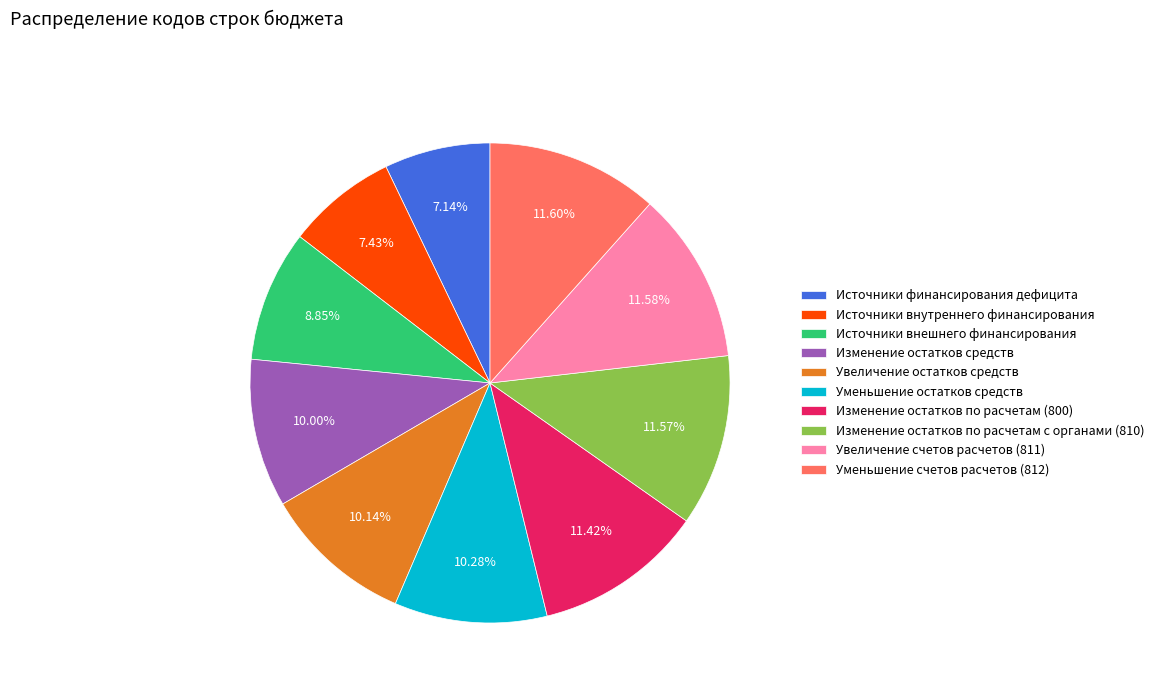

Between Изменение остатков по расчетам (800) and Увеличение остатков средств, which is larger?

Изменение остатков по расчетам (800)